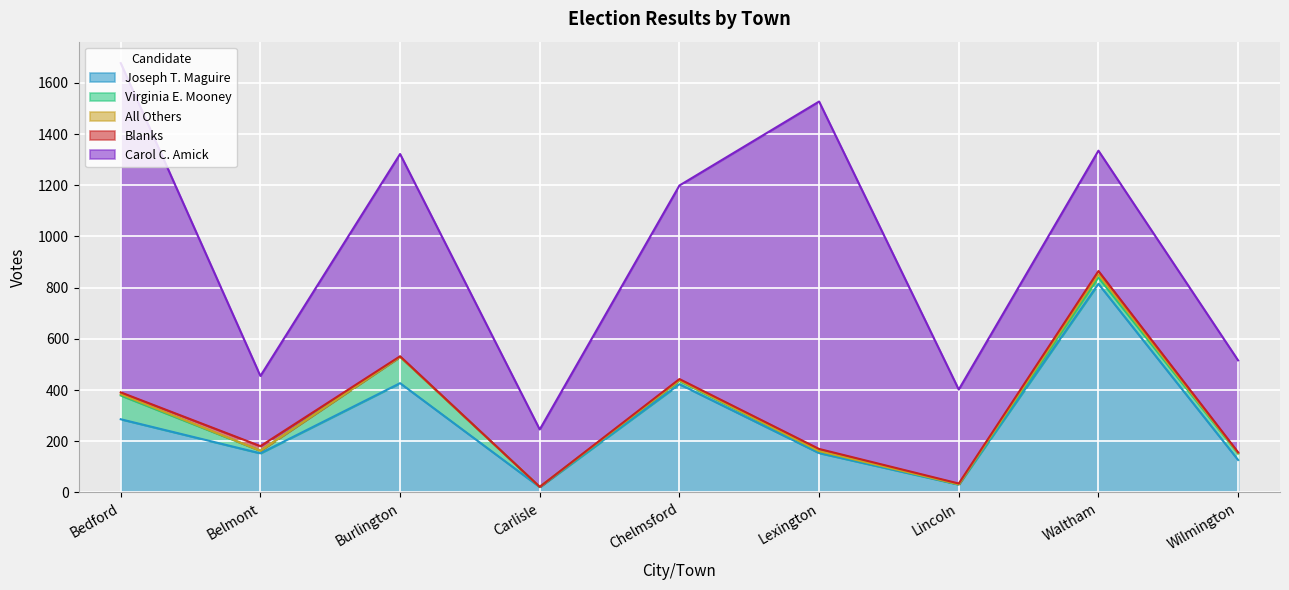

In Carol C. Amick, how many points are lower than both neighbors (excluding endpoints)?

3